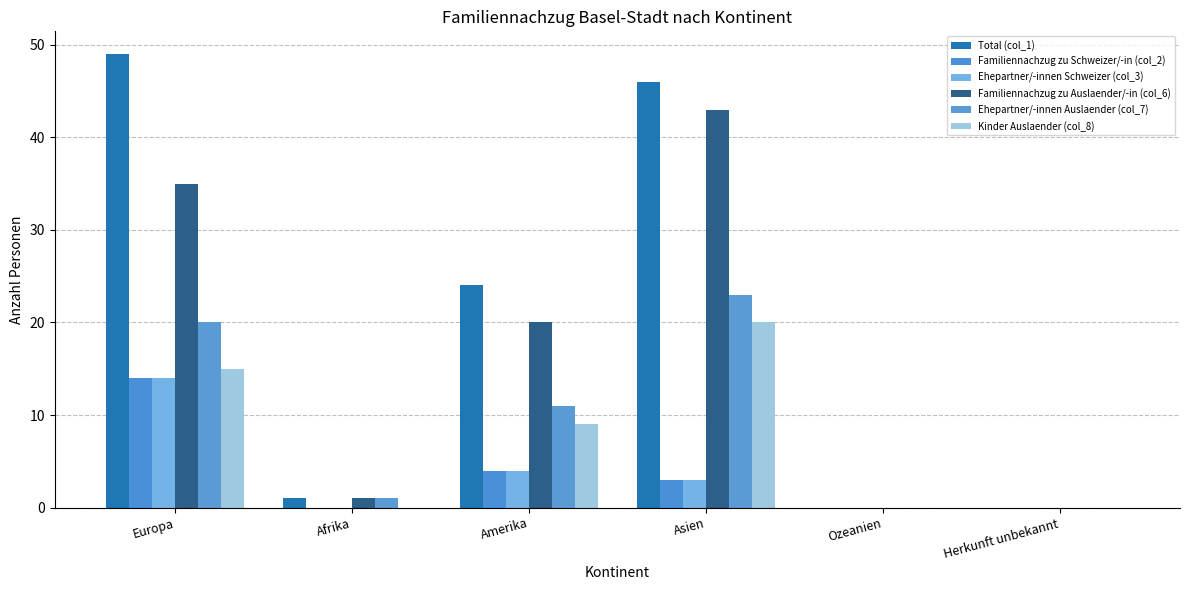

Which label corresponds to the largest value in the chart?

Europa